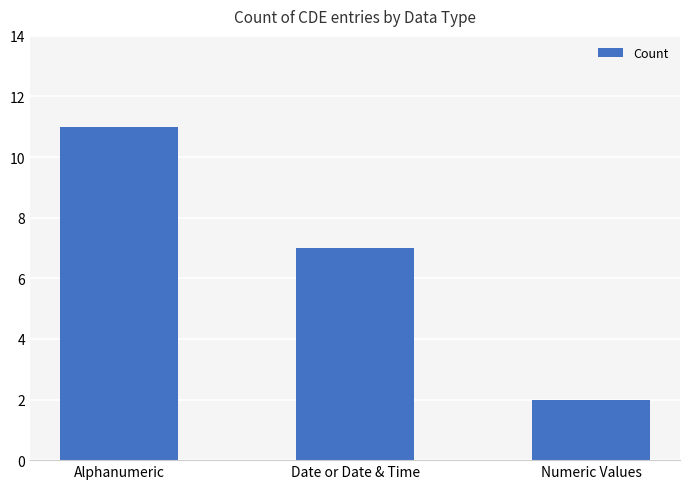

What is the label of the 2nd bar from the right?

Date or Date & Time